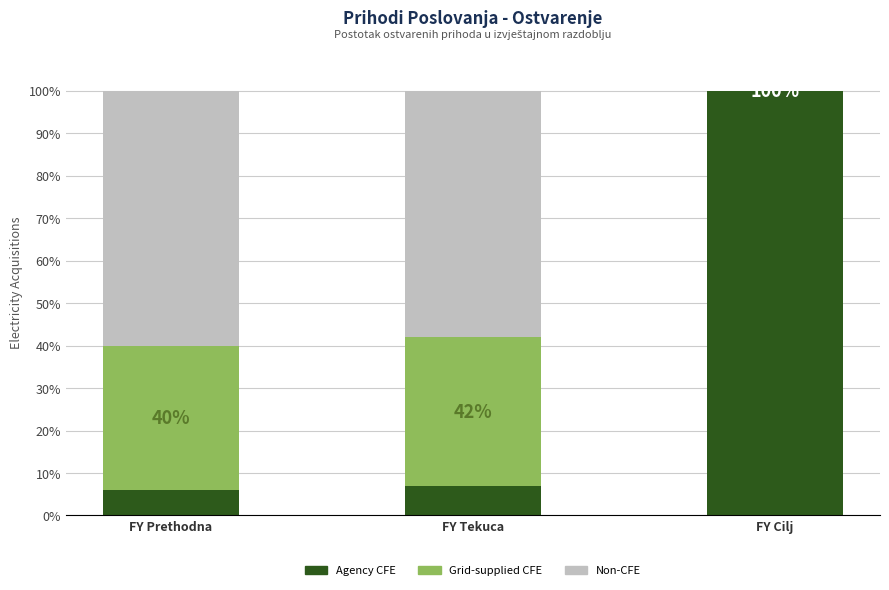

What is the total value across all series at FY Tekuca?

100